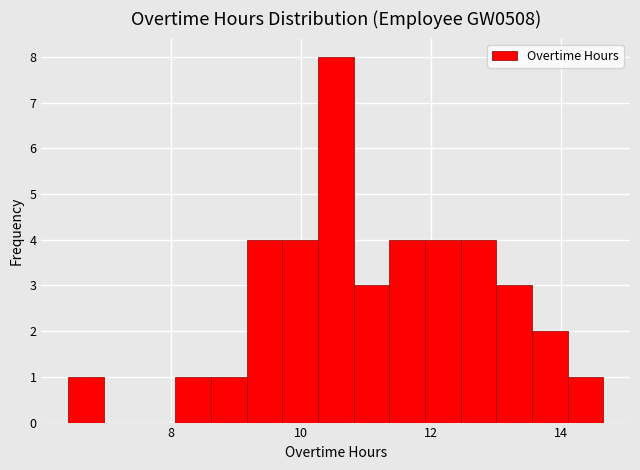

Read against the x-axis, roughly where is the centre of the tallest bar?

10.6